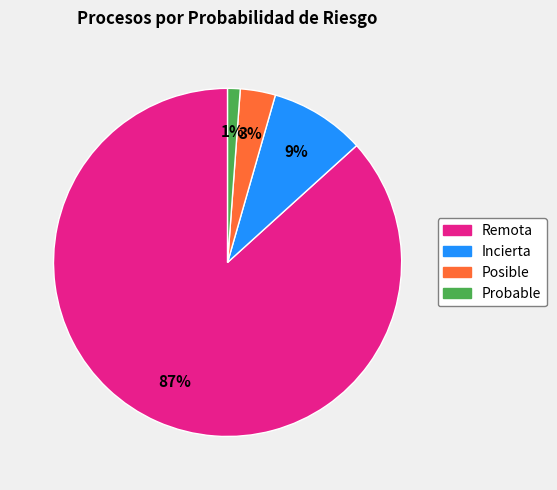

To the nearest percent, what portion does Remota represent?

87%